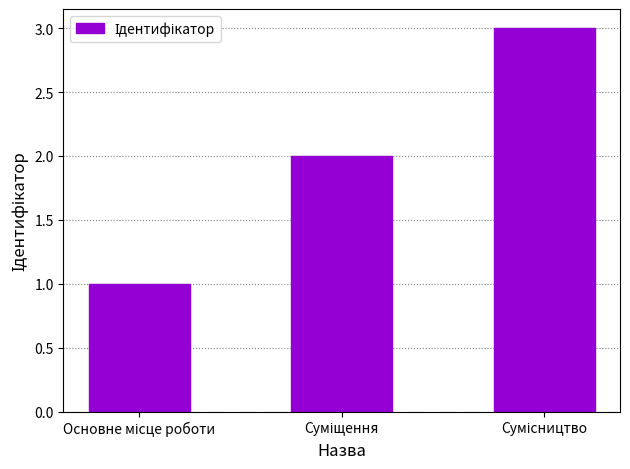

What is the sum of all values?

6